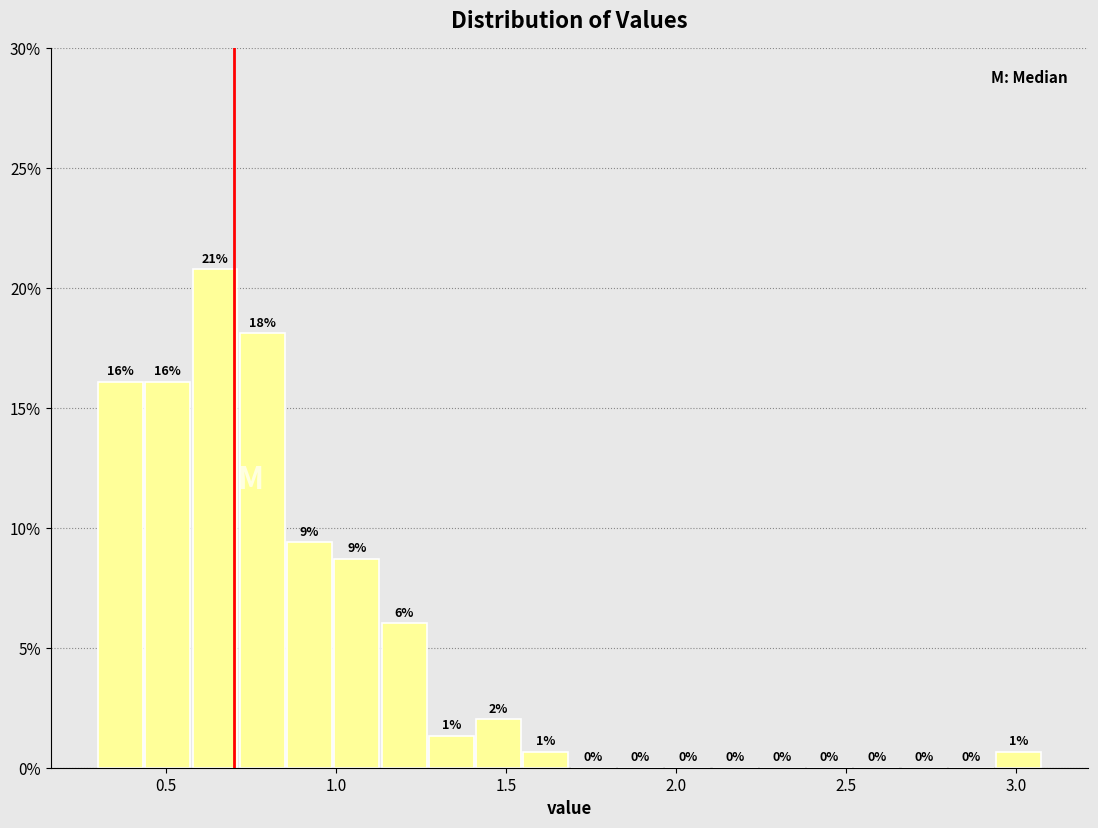

Around what value on the x-axis is the tallest bar? Give the approximate position of its centre, as read against the axis.

0.65